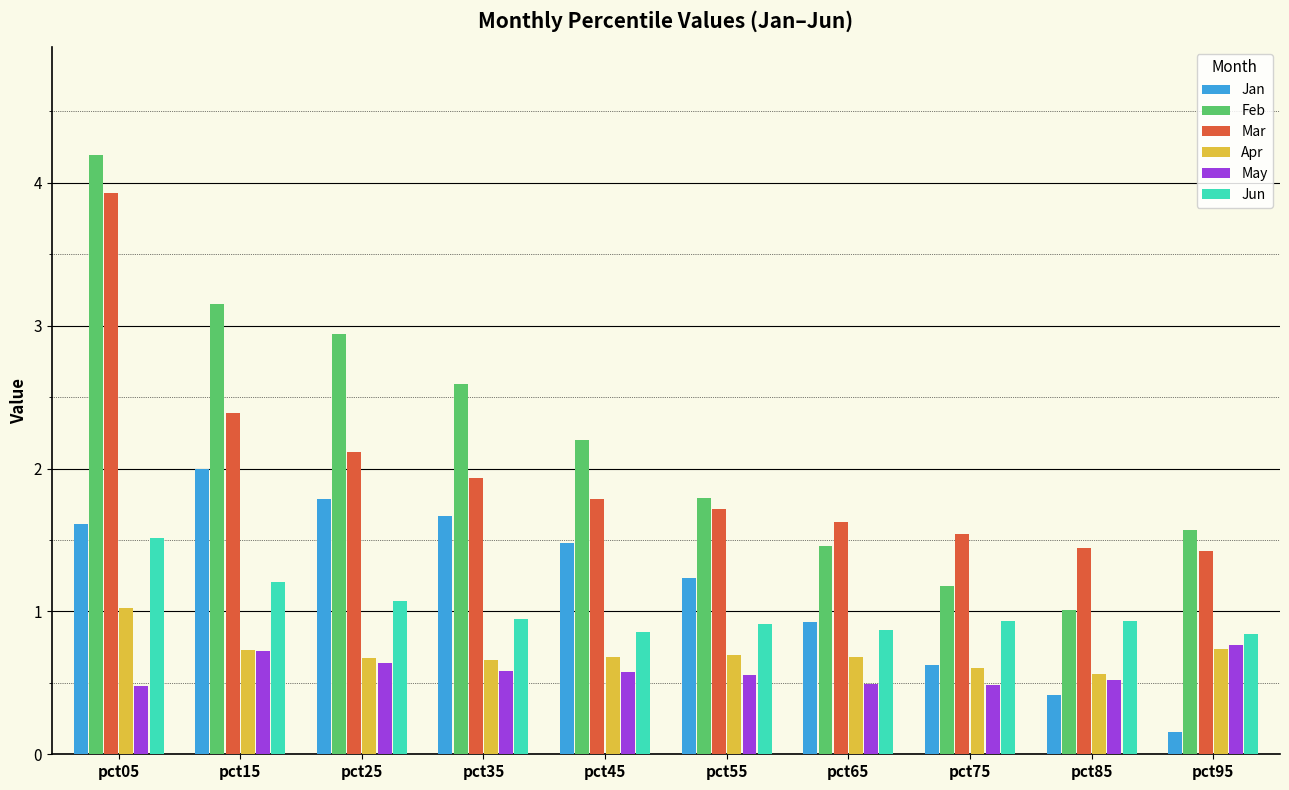

Is it true that Apr equals 0.7 at pct65?

True